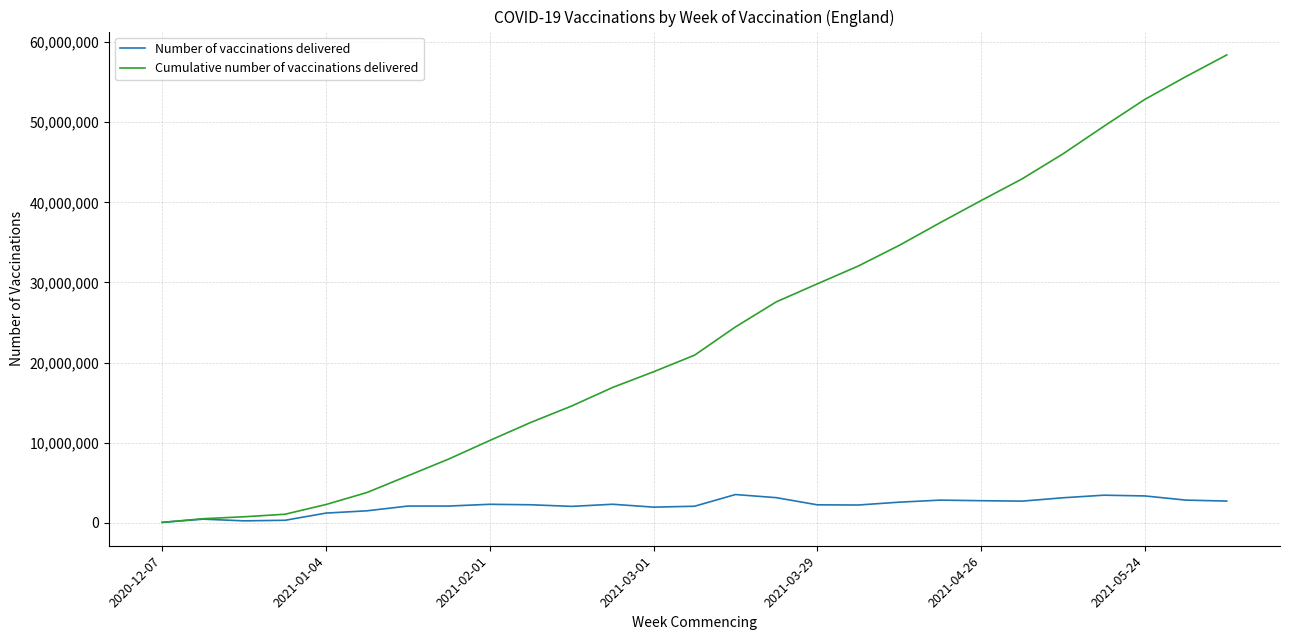

Which series has the widest spread of values?

Cumulative number of vaccinations delivered